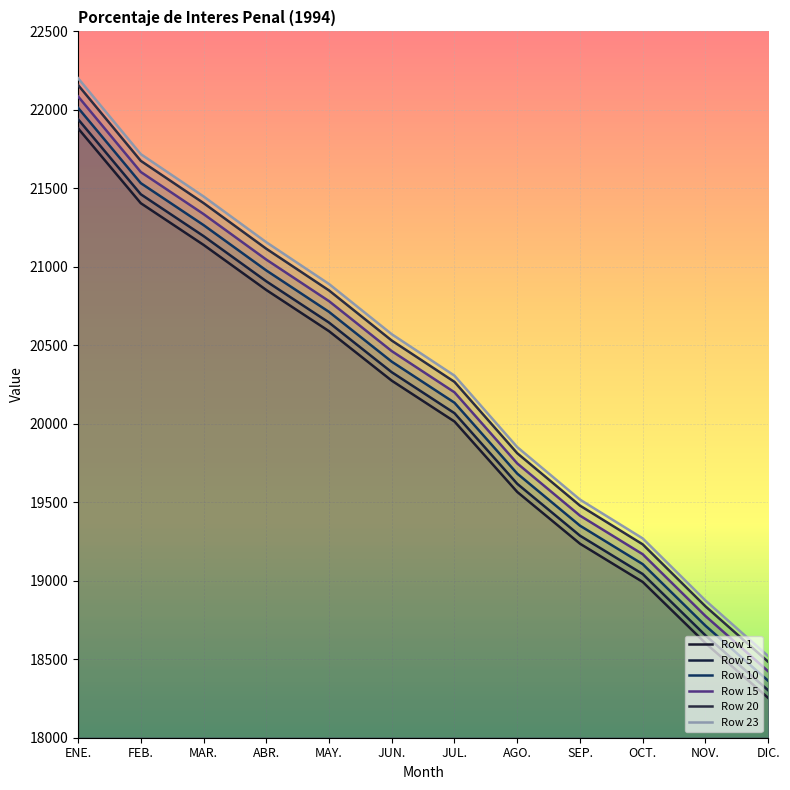

Reading left to right, list all the values displayed in this chart.

Row 1: 21882.8	21405.5	21140.1	20852.7	20590.2	20274.8	20014.7	19565.9	19236.2	18992.5	18602.6	18253.6
Row 5: 21940.8	21462.3	21196.2	20908.0	20644.9	20328.6	20067.8	19617.9	19287.3	19042.9	18652.0	18302.1
Row 10: 22013.4	21533.3	21266.3	20977.2	20713.2	20395.9	20134.2	19682.8	19351.1	19106.0	18713.7	18362.7
Row 15: 22085.9	21604.3	21336.4	21046.3	20781.5	20463.2	20200.6	19747.7	19415.0	19169.0	18775.4	18423.2
Row 20: 22158.5	21675.3	21406.5	21115.5	20849.8	20530.4	20267.0	19812.6	19478.8	19232.0	18837.2	18483.8
Row 23: 22202.0	21717.9	21448.6	21157.0	20890.8	20570.8	20306.9	19851.6	19517.1	19269.8	18874.2	18520.2